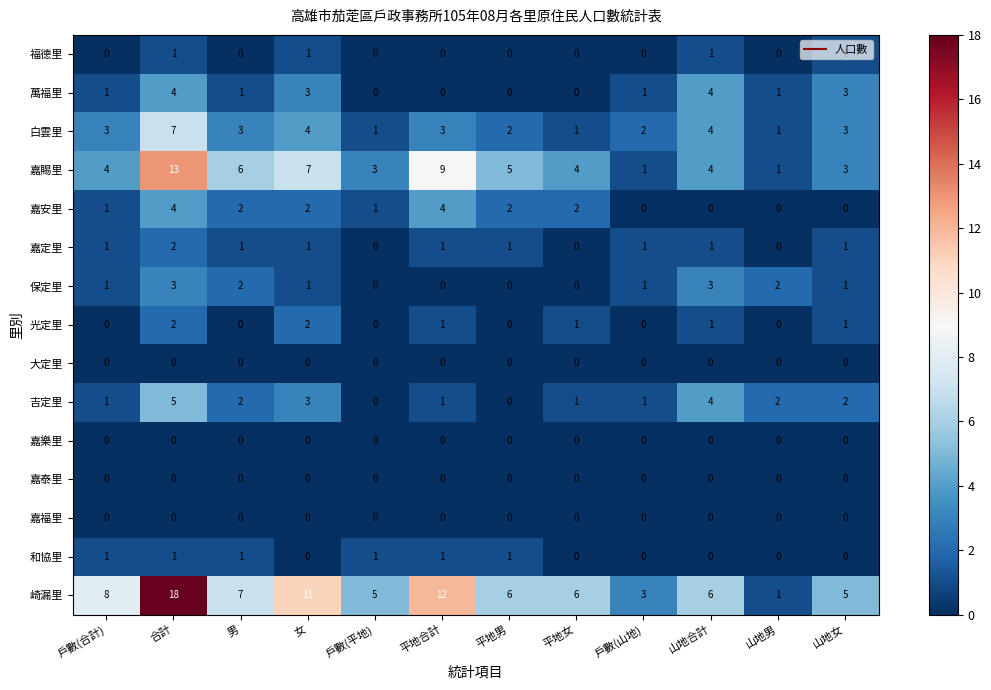

True or false: 保定里 has a value of 1 at 平地男.

False